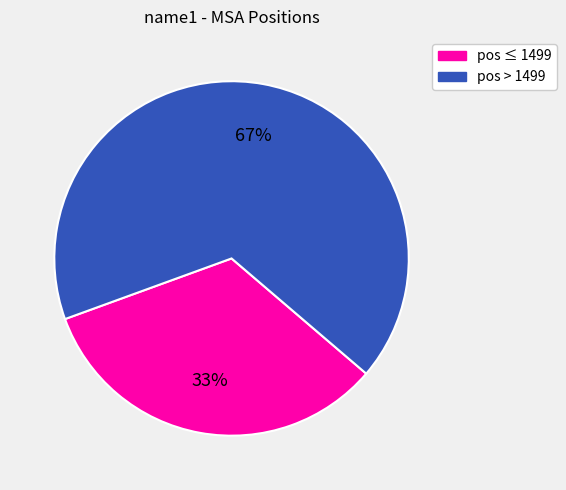

Count the number of slices in the pie.

2